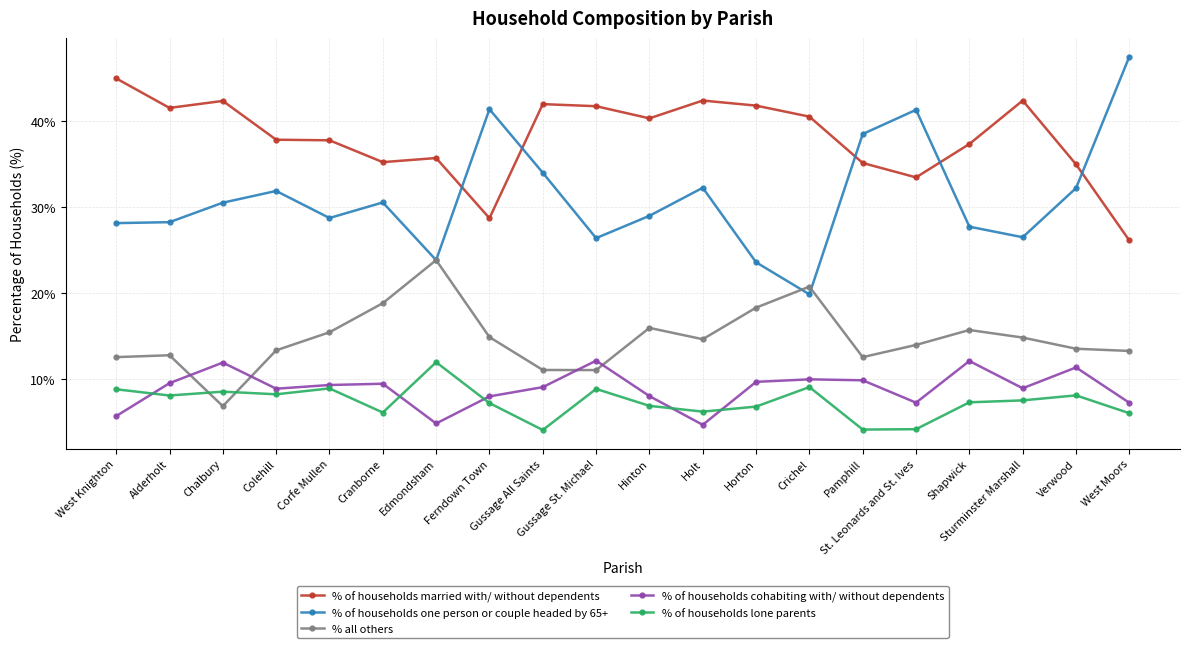

Which series changed the most between Corfe Mullen and Edmondsham?

% all others